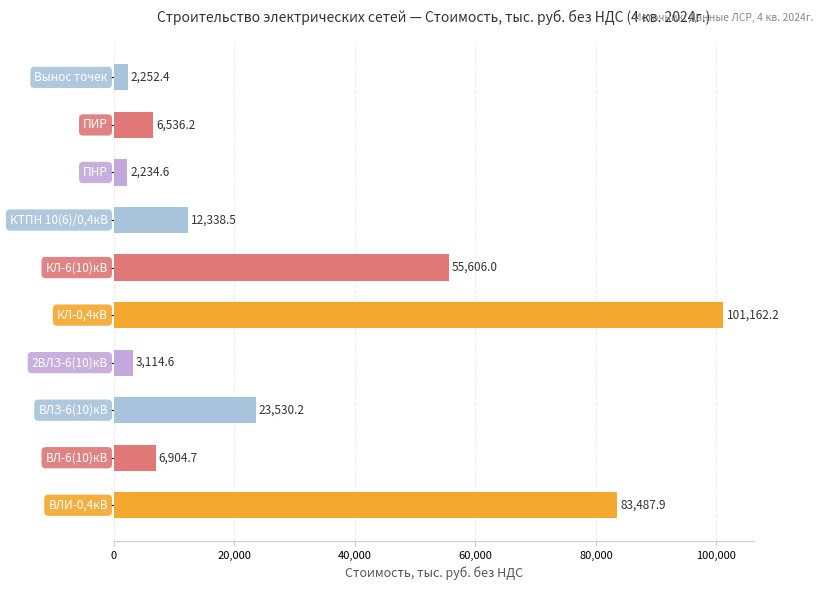

Reading top to bottom, extract all data points from this chart.

2252.4	6536.2	2234.6	12338.5	55606.0	101162.2	3114.6	23530.2	6904.7	83487.9